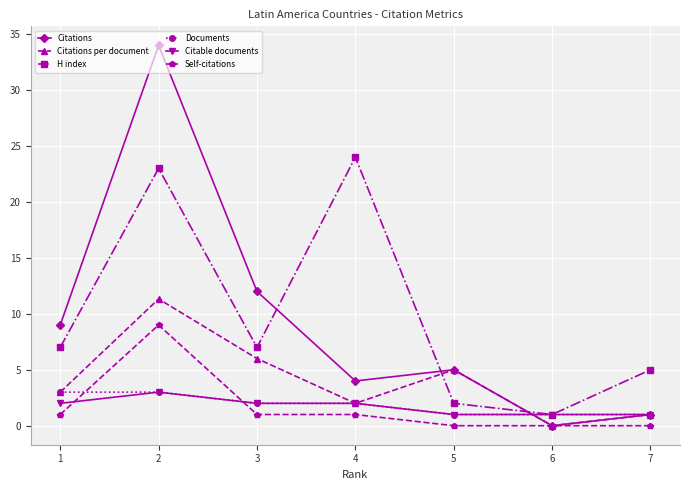

What is the minimum value for Documents?

1.0